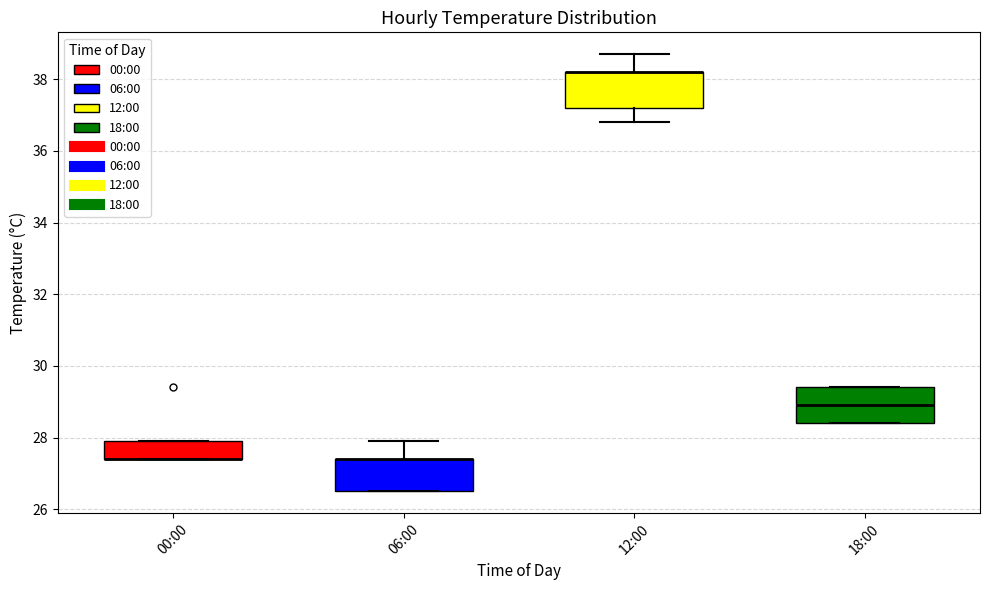

Reading left to right, read every box against the y-axis: the position of its median line, the range the box covers, and the ends of its whiskers. The values are not printed on the chart, so give them approximately, as read against the axis.

00:00: median 27.4 (drawn on the box's lower edge), box 27.4 to 28.0, whiskers 27.4 to 28.0
06:00: median 27.4 (drawn on the box's upper edge), box 26.6 to 27.4, whiskers 26.6 to 28.0
12:00: median 38.2 (drawn on the box's upper edge), box 37.2 to 38.2, whiskers 36.8 to 38.8
18:00: median 29.0, box 28.4 to 29.4, whiskers 28.4 to 29.4